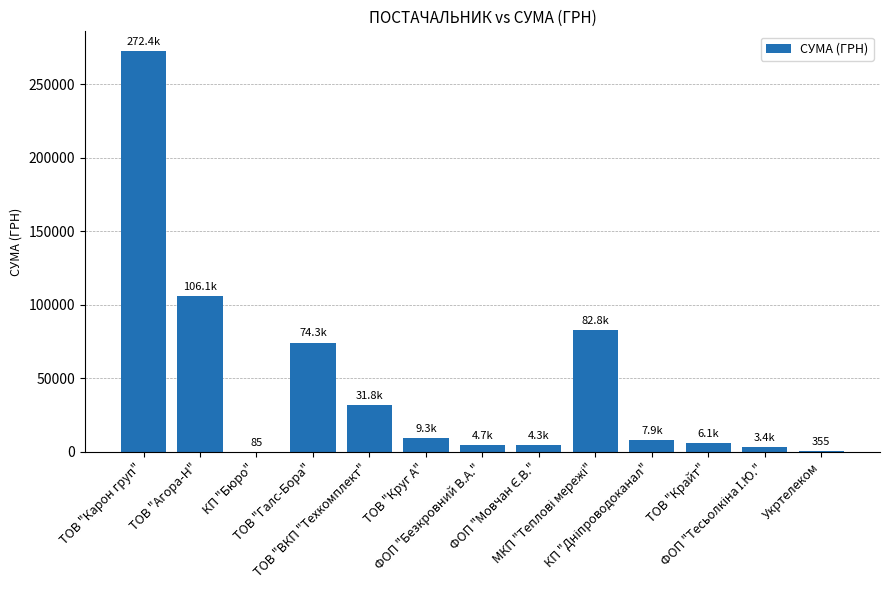

What is the greatest value displayed?

272422.2